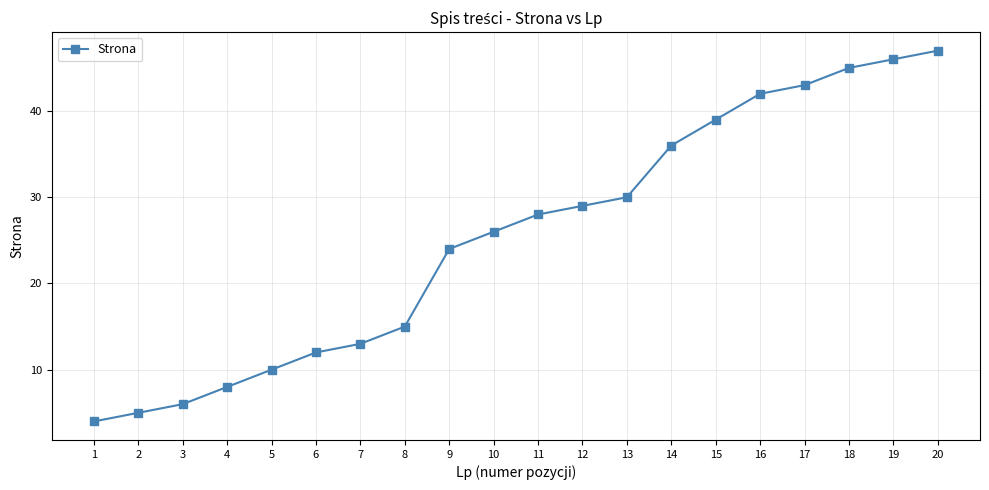

How many data points does each series have?

20